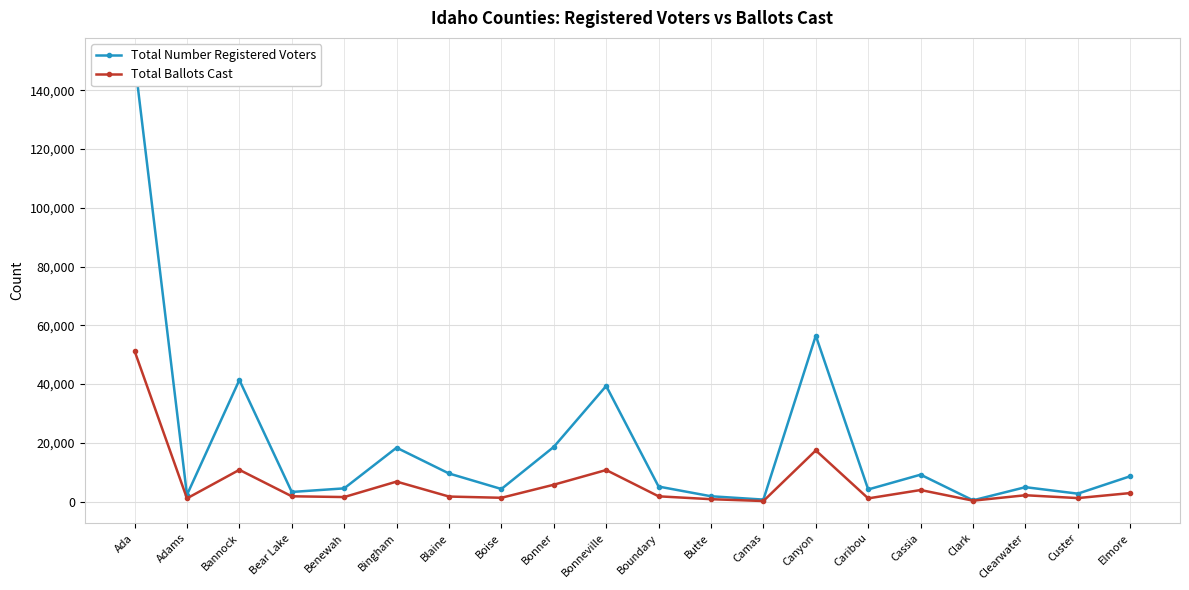

What position from the left is Adams?

2